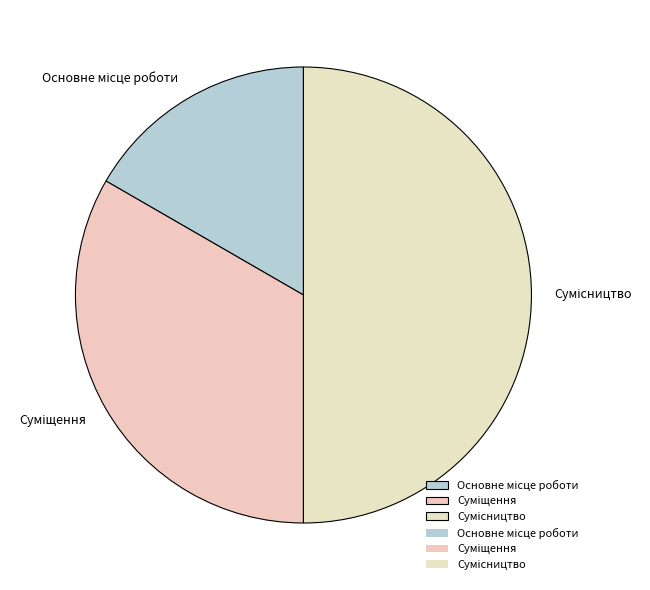

Count the number of slices in the pie.

3